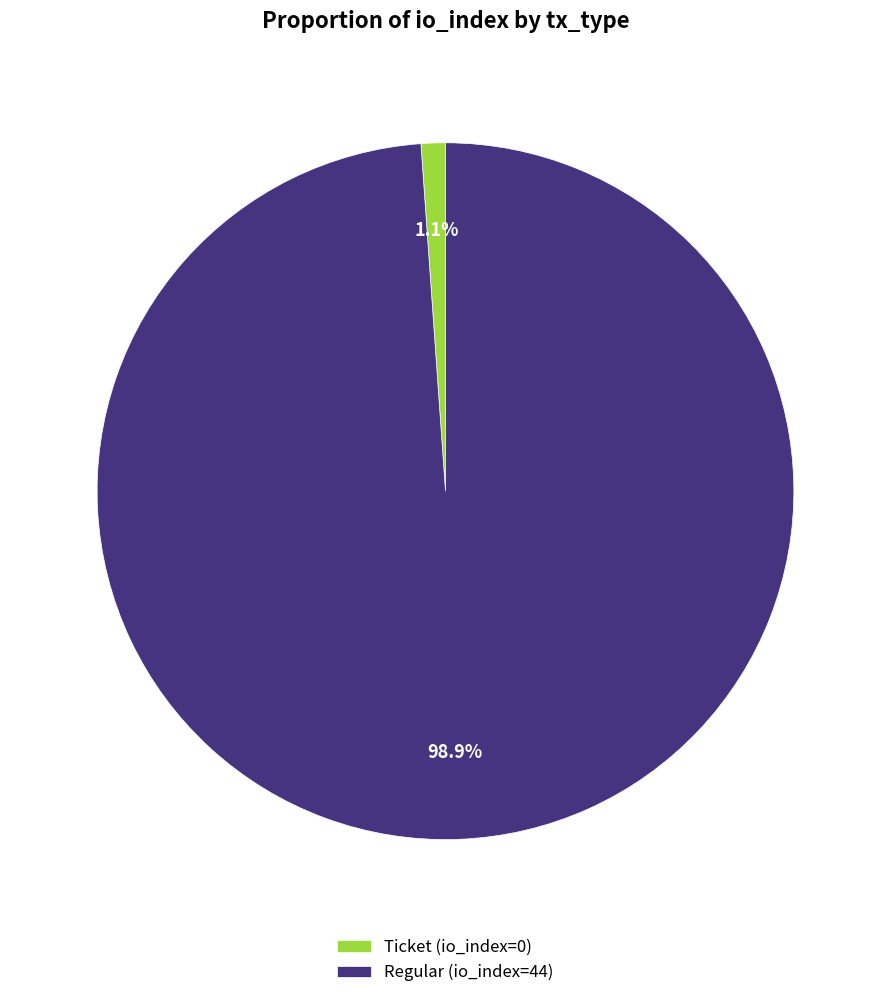

Which category accounts for the majority?

Regular (io_index=44)